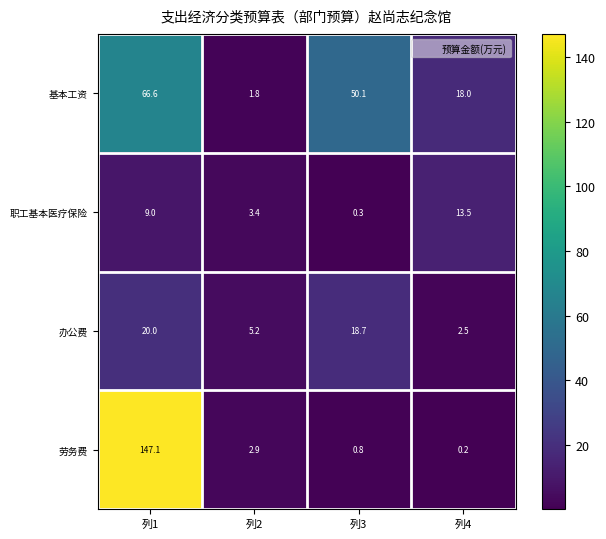

The 劳务费 series shows 237.3 at 列1. True or false?

False